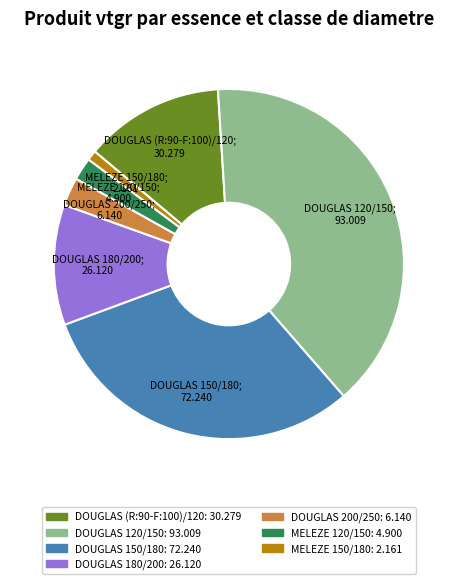

How many segments does this pie chart have?

7